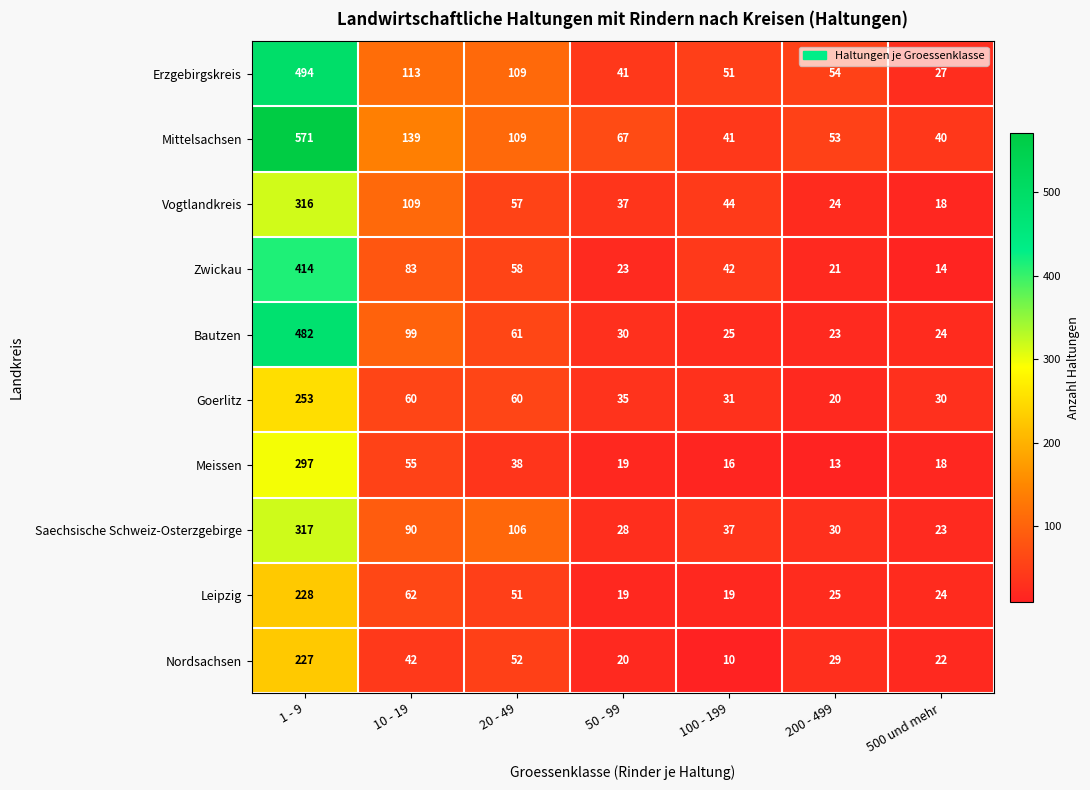

What is the difference between the second highest and second lowest values in the Erzgebirgskreis series?

72